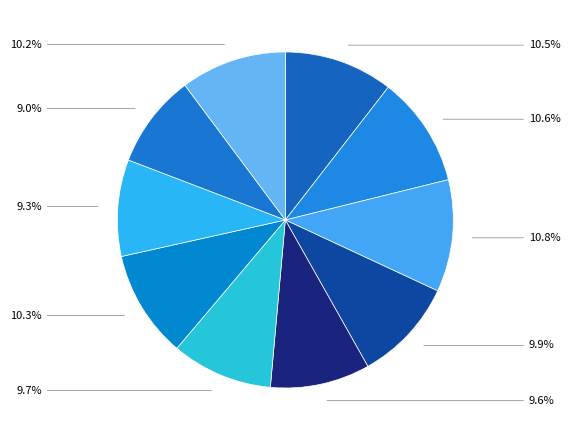

Does any single category account for the majority?

No